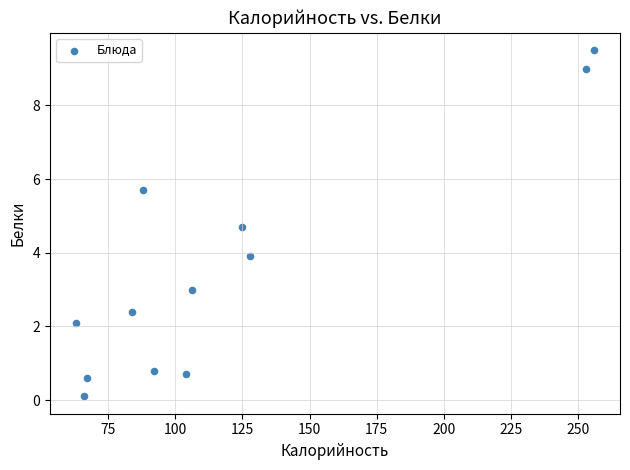

What is the average Y value?

3.5